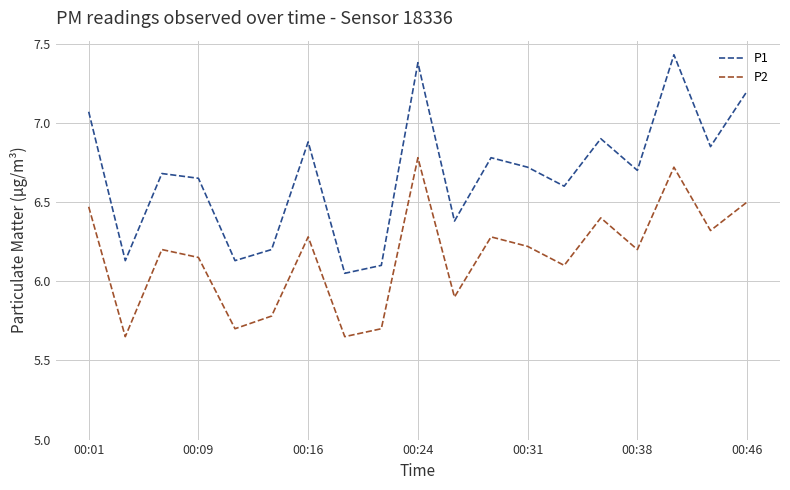

How many interior local peaks does the P2 series have?

6